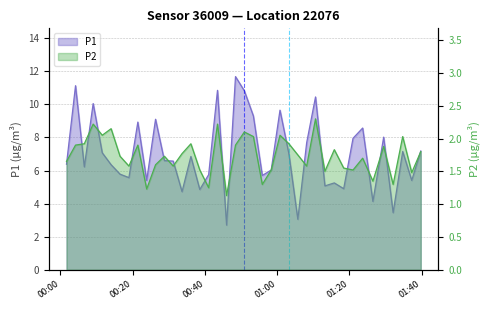

What is the minimum value for P1?

2.7